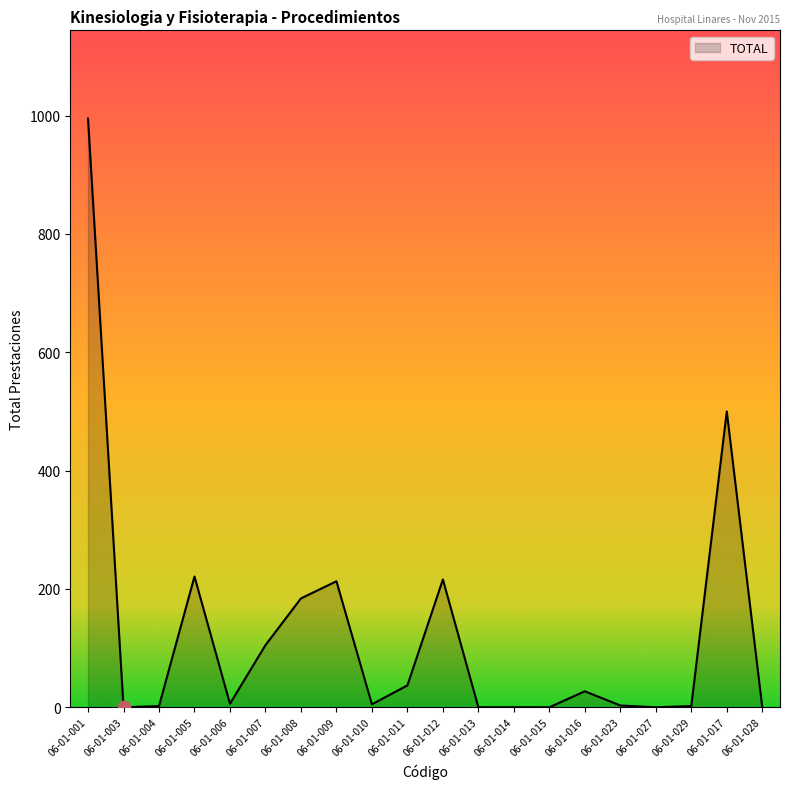

Approximately how many times larger is the value at 06-01-005 compared to 06-01-008?

1.2